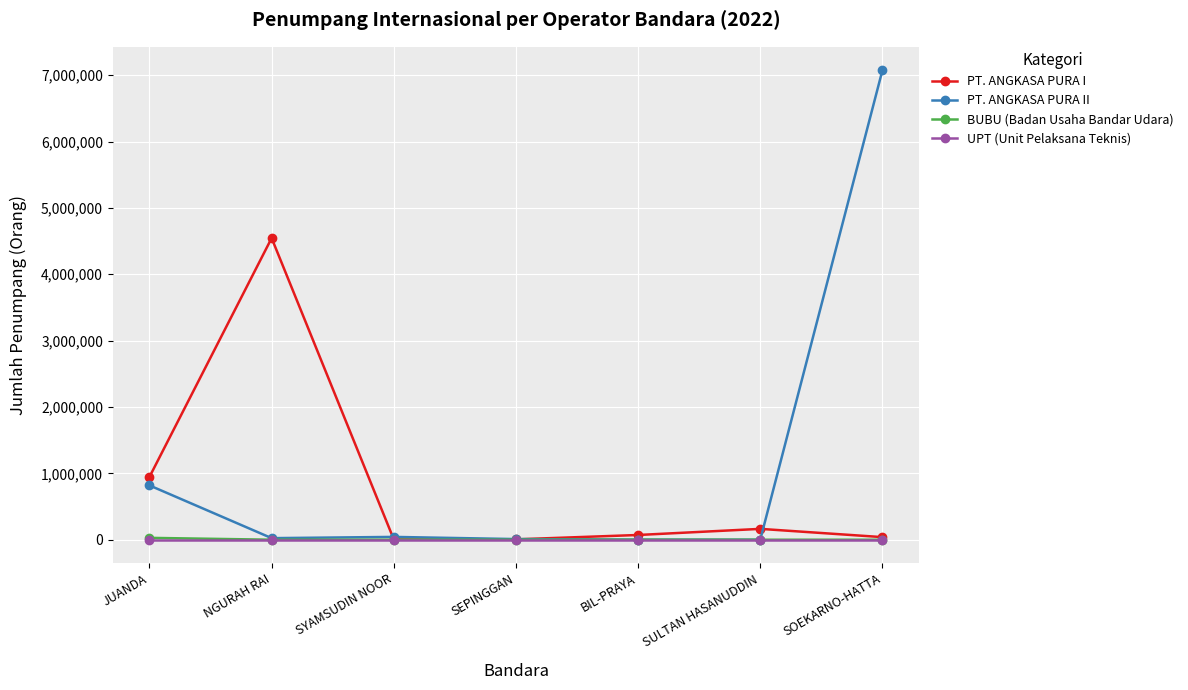

How many lines are shown in the chart?

4